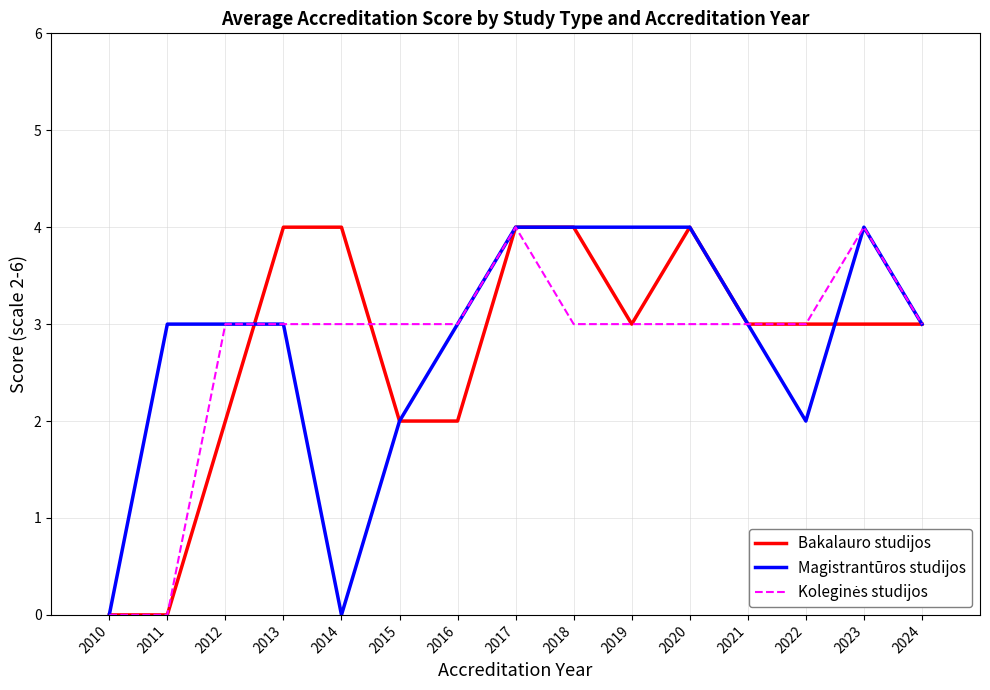

What is the greatest value displayed?

4